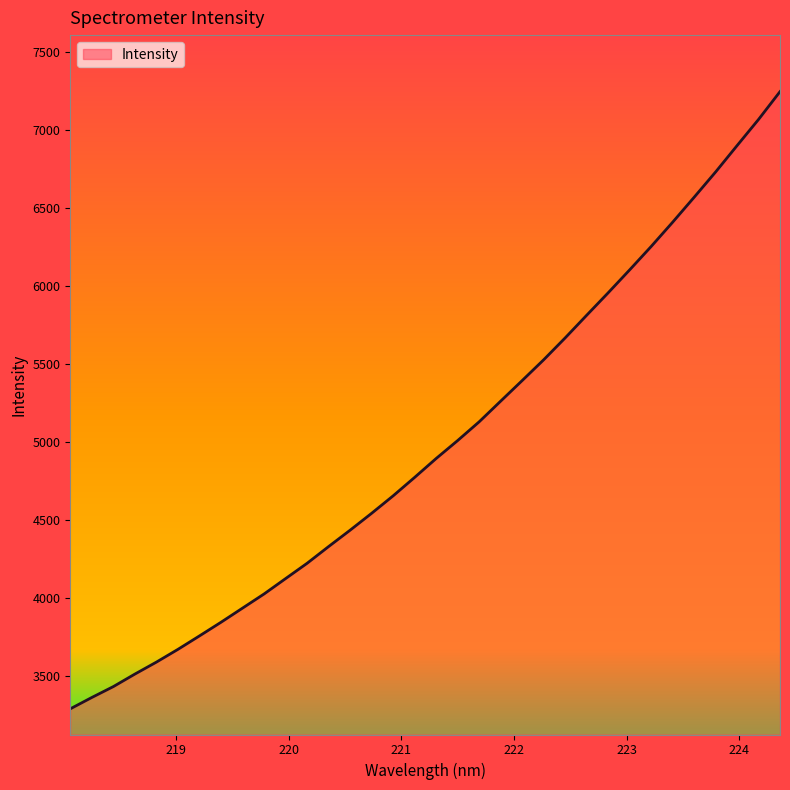

What is the minimum value shown in the chart?

3290.5